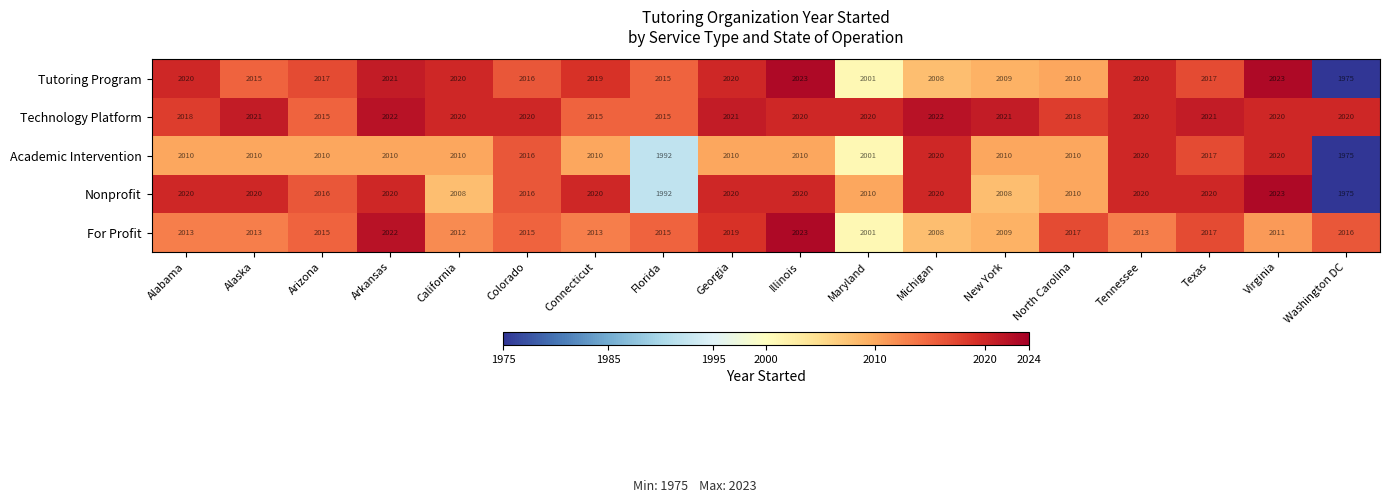

Count the number of data series in this chart.

5